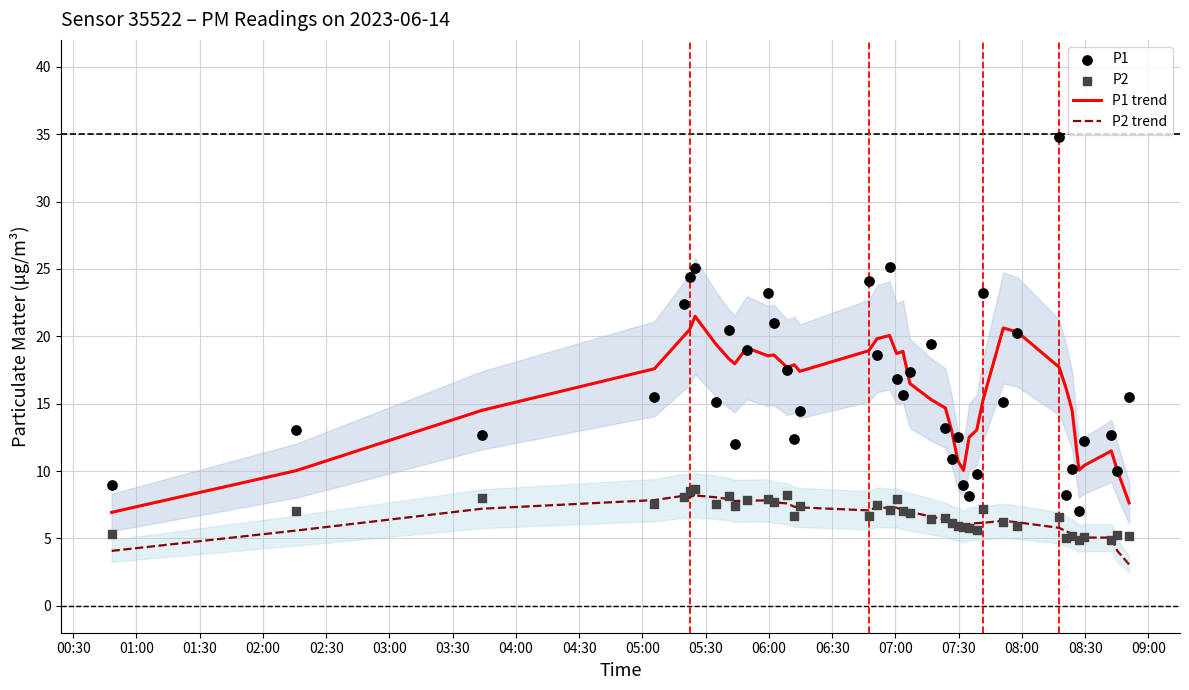

Which series has the widest spread of Y values?

P1